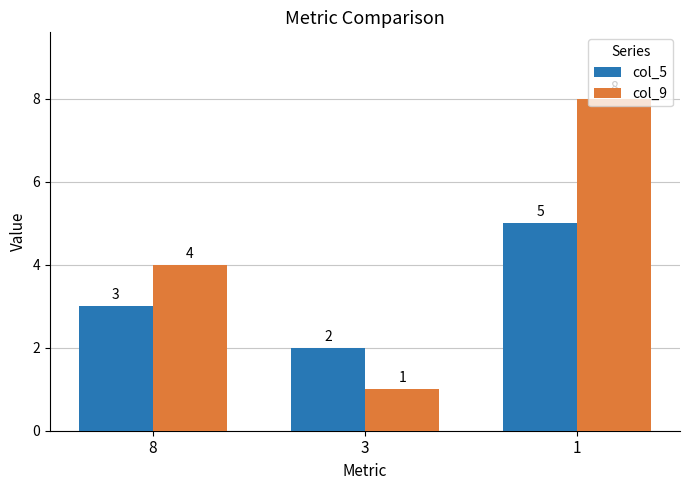

Rank the categories by col_9 value from highest to lowest.

1, 8, 3